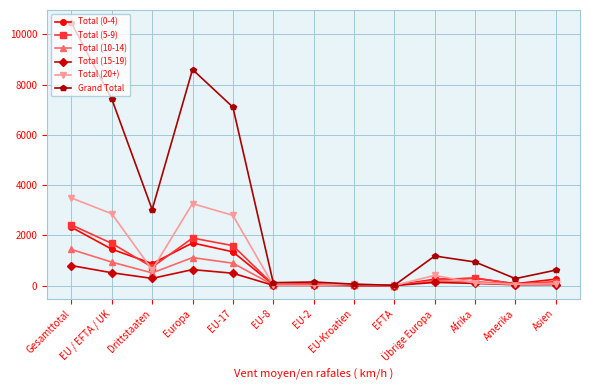

What is the label of the 5th point from the right?

EFTA